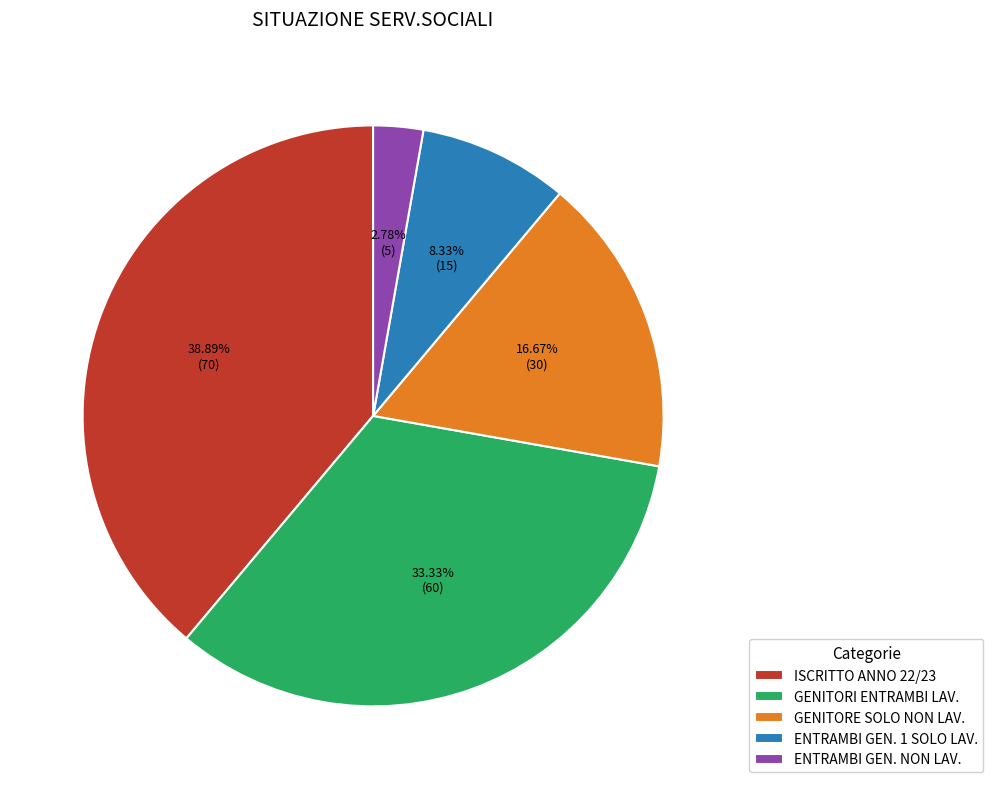

How much of the chart is everything except ISCRITTO ANNO 22/23?

61.1%